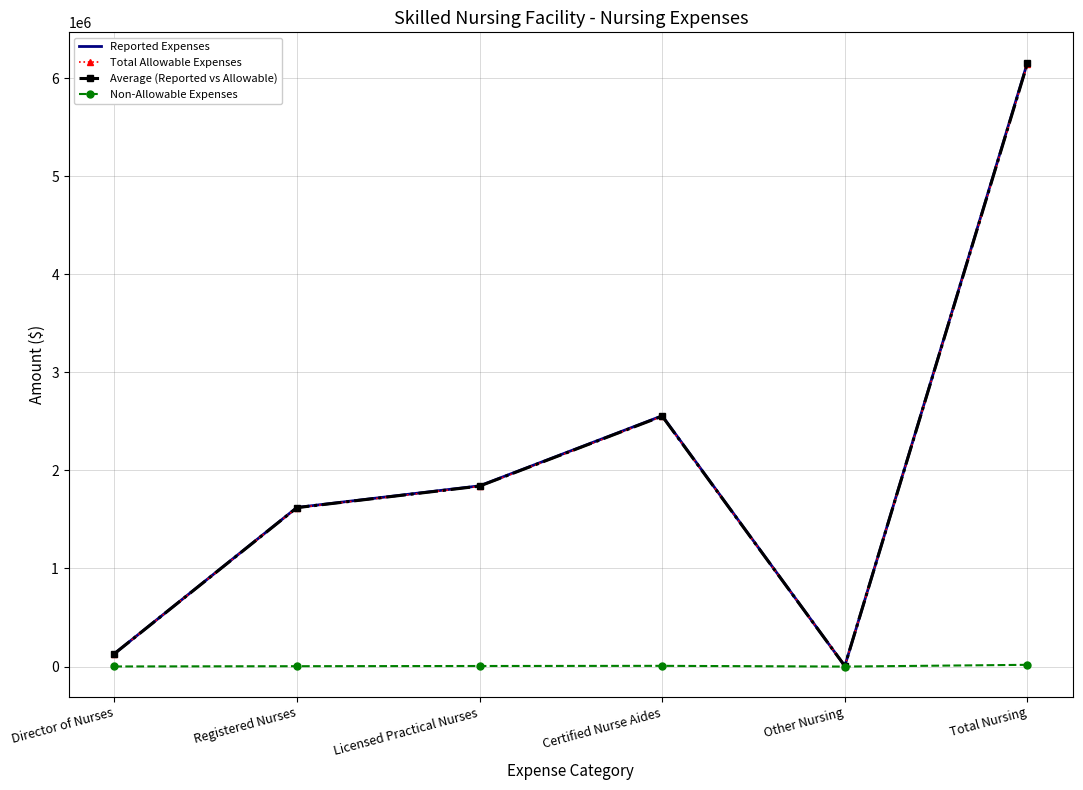

The Total Allowable Expenses series shows 6140121.0 at Total Nursing. True or false?

True